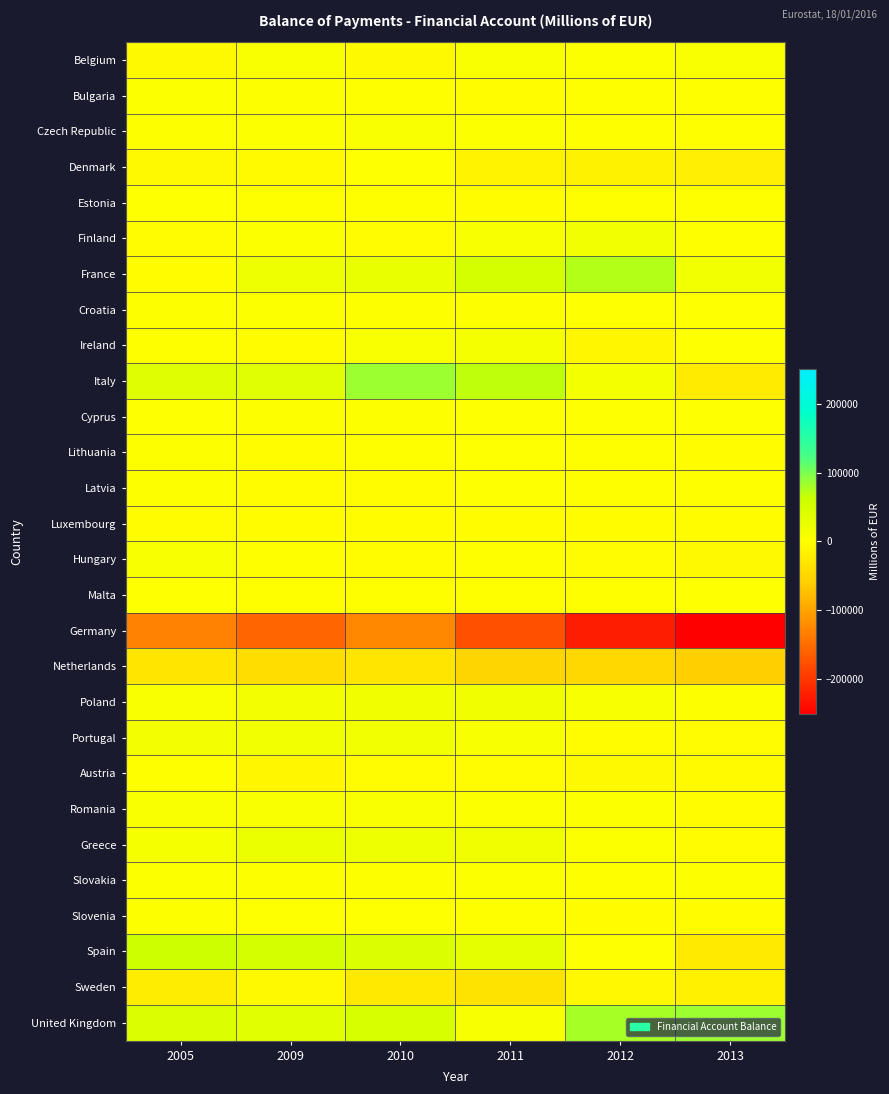

List the series in order of their peak value, highest first.

Italy, United Kingdom, France, Spain, Greece, Poland, Portugal, Finland, Ireland, Hungary, Belgium, Romania, Czech Republic, Croatia, Bulgaria, Slovakia, Cyprus, Latvia, Lithuania, Slovenia, Estonia, Denmark, Malta, Austria, Luxembourg, Sweden, Netherlands, Germany